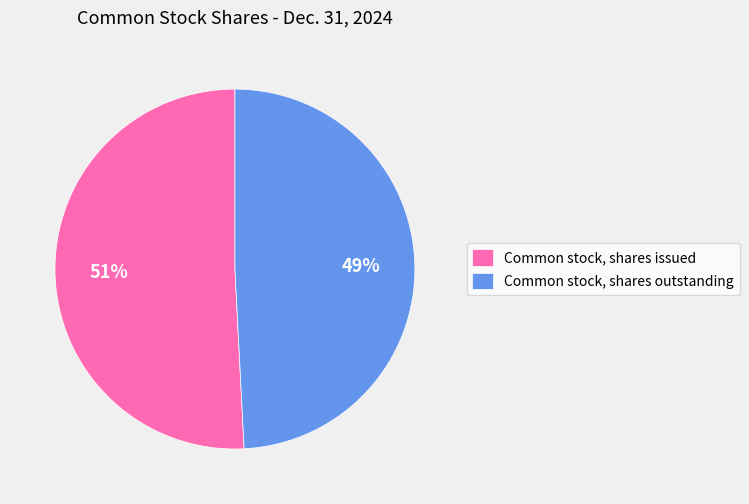

Which slice represents more than half of the pie?

Common stock, shares issued